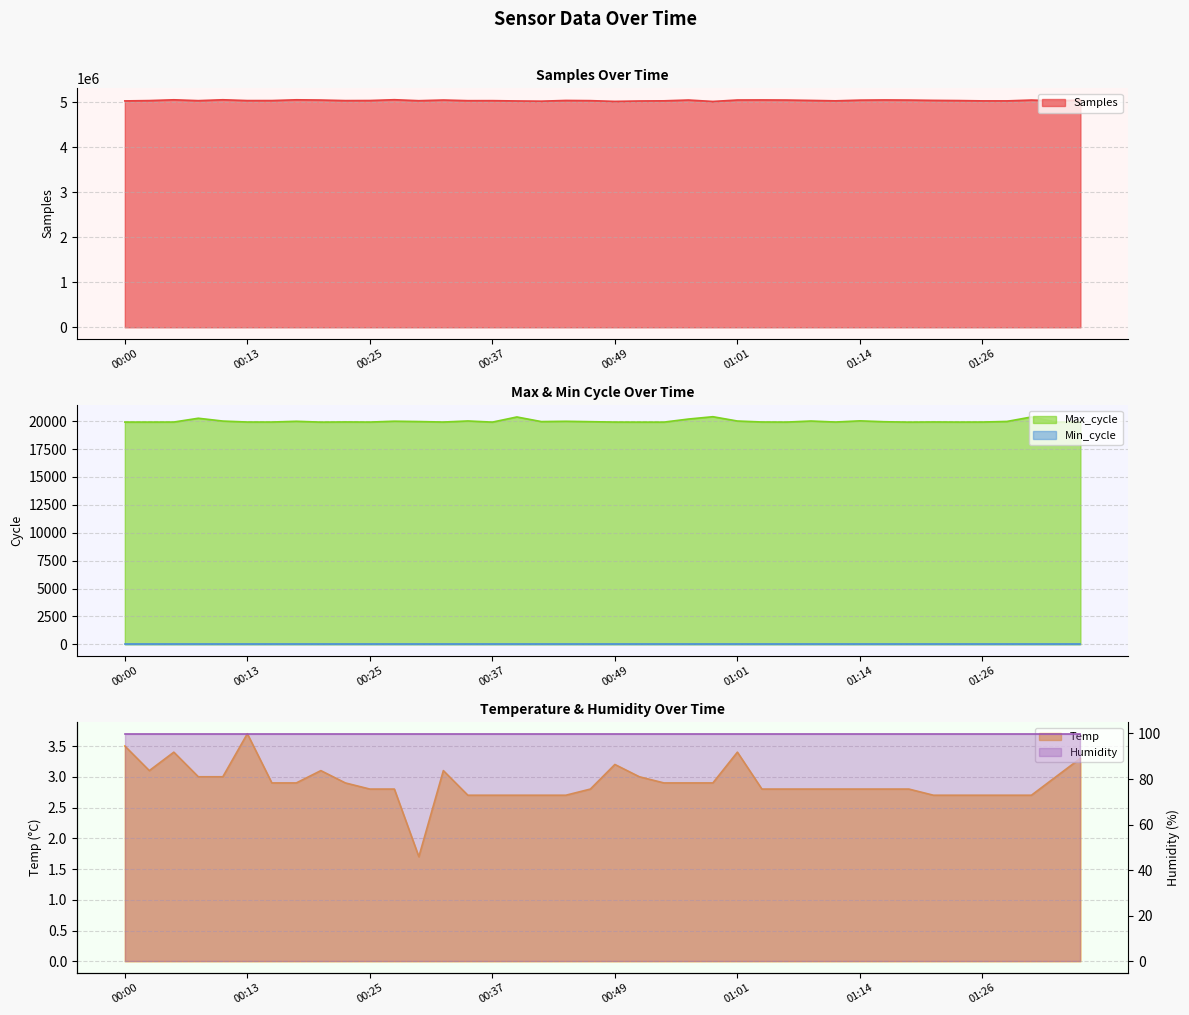

Between 00:10 and 01:06, which series saw the biggest shift?

Samples